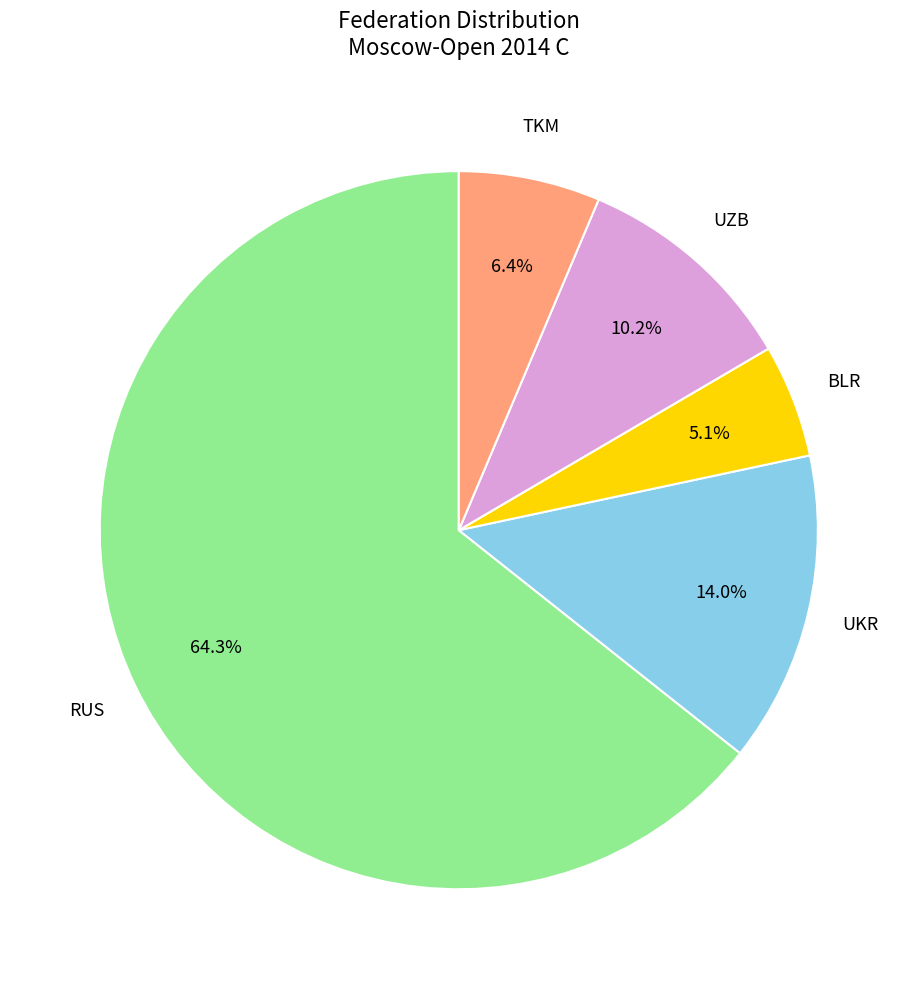

Is there any slice that represents more than half of the pie?

Yes